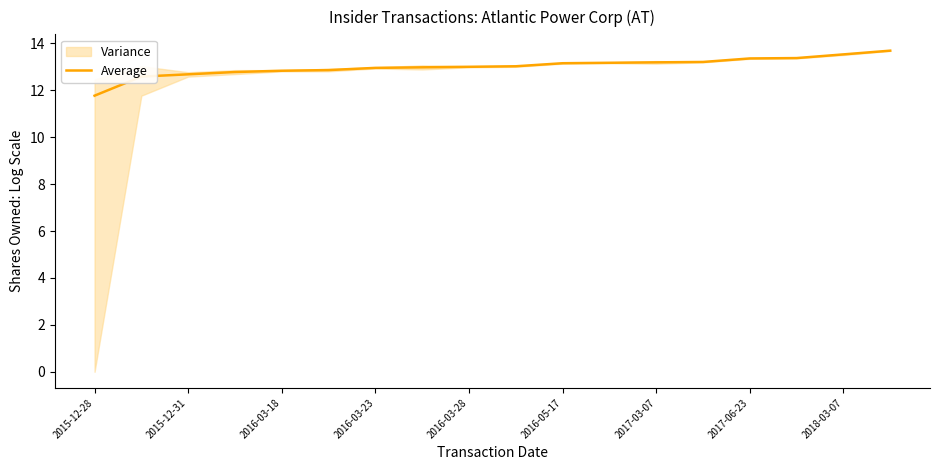

What is the label of the 1st point from the left?

2015-12-28